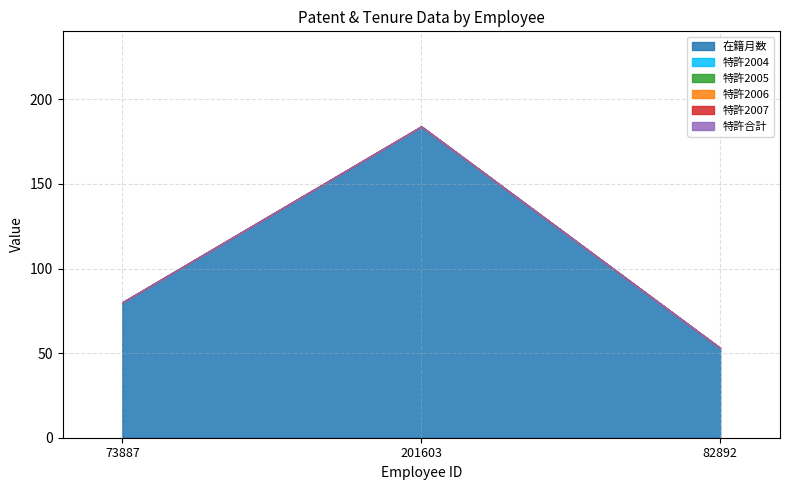

How many lines are shown in the chart?

6